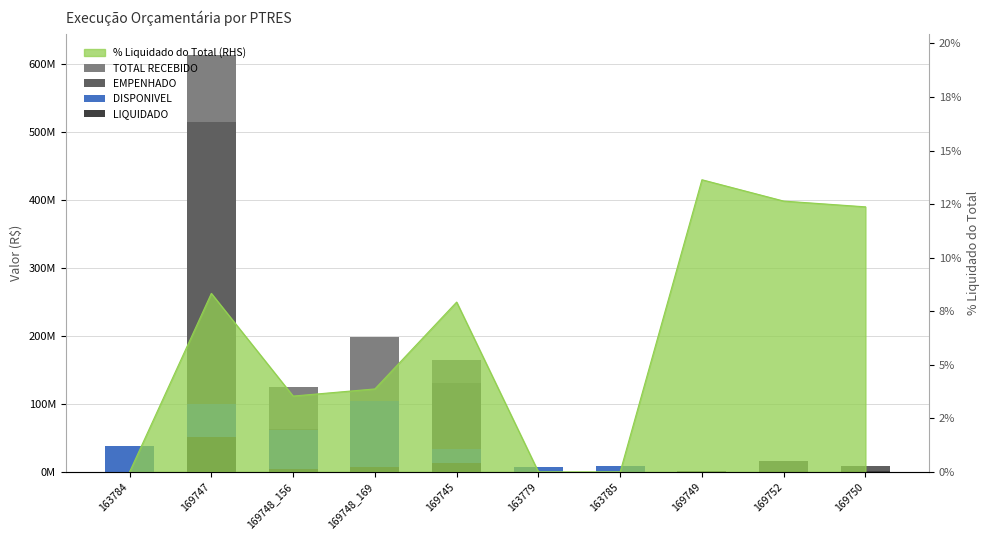

Which series has the widest spread of values?

TOTAL RECEBIDO